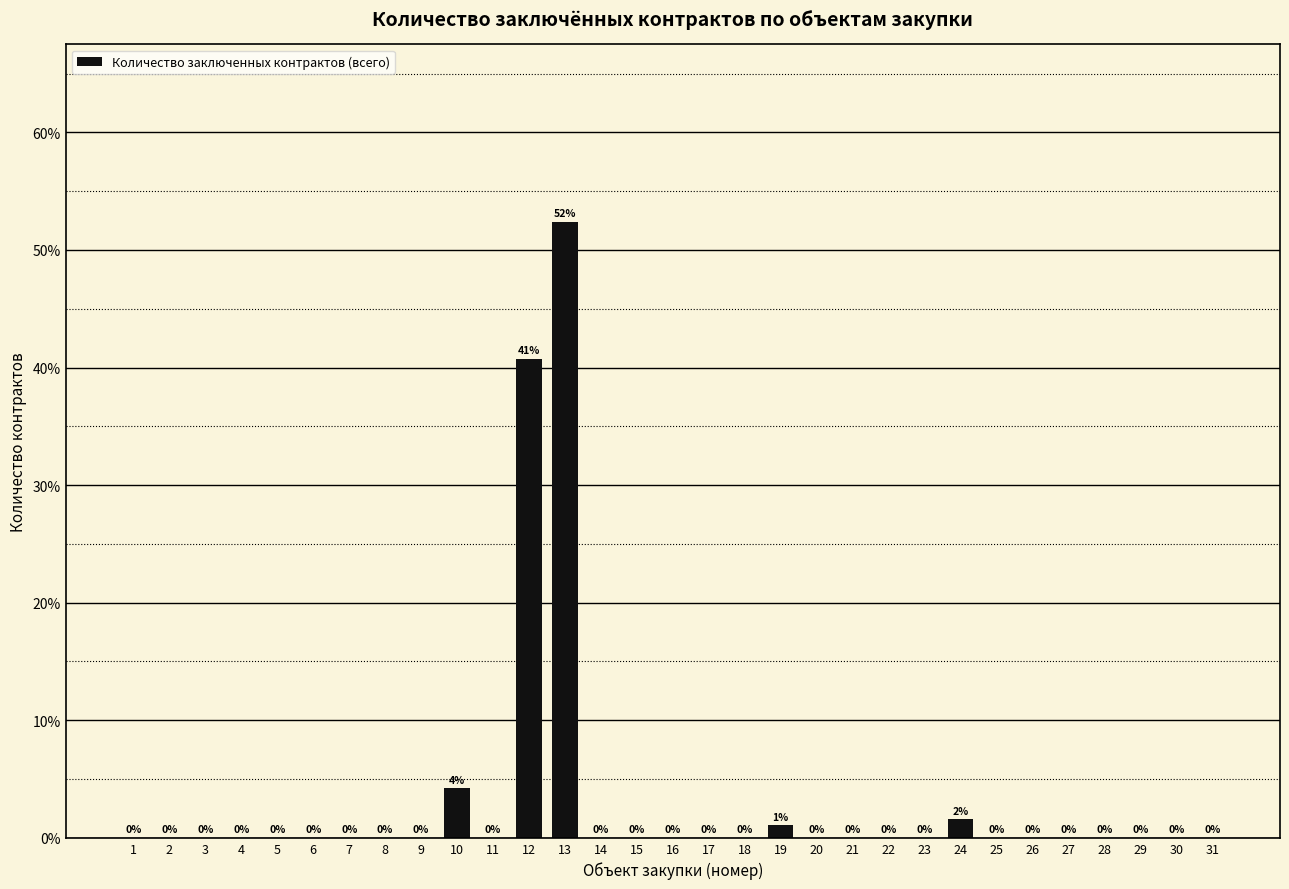

The value at 1 is 33.6. True or false?

False